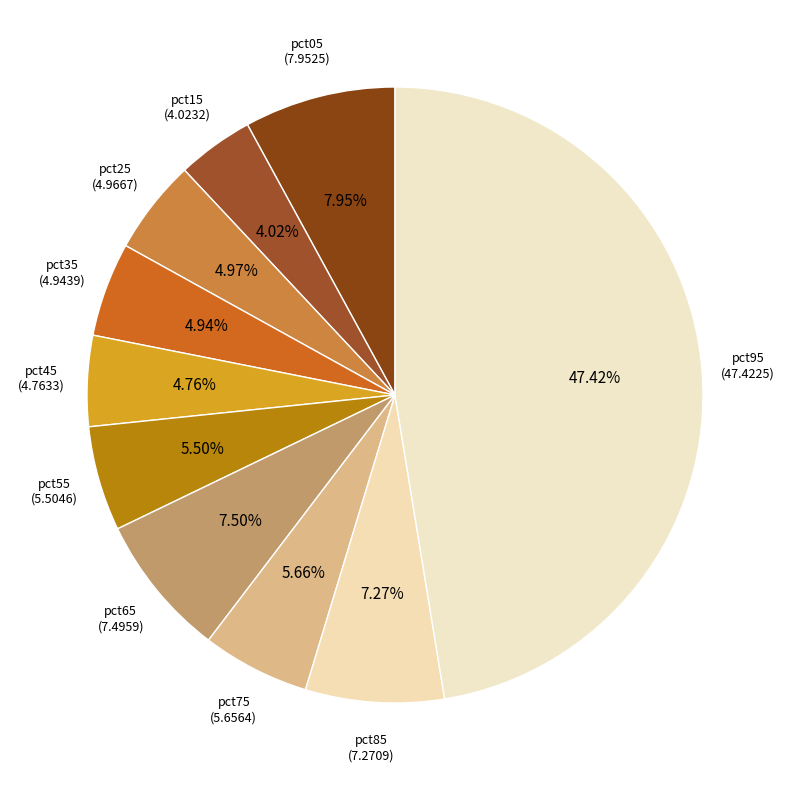

The pct85 slice represents 17% of the pie. True or false?

False